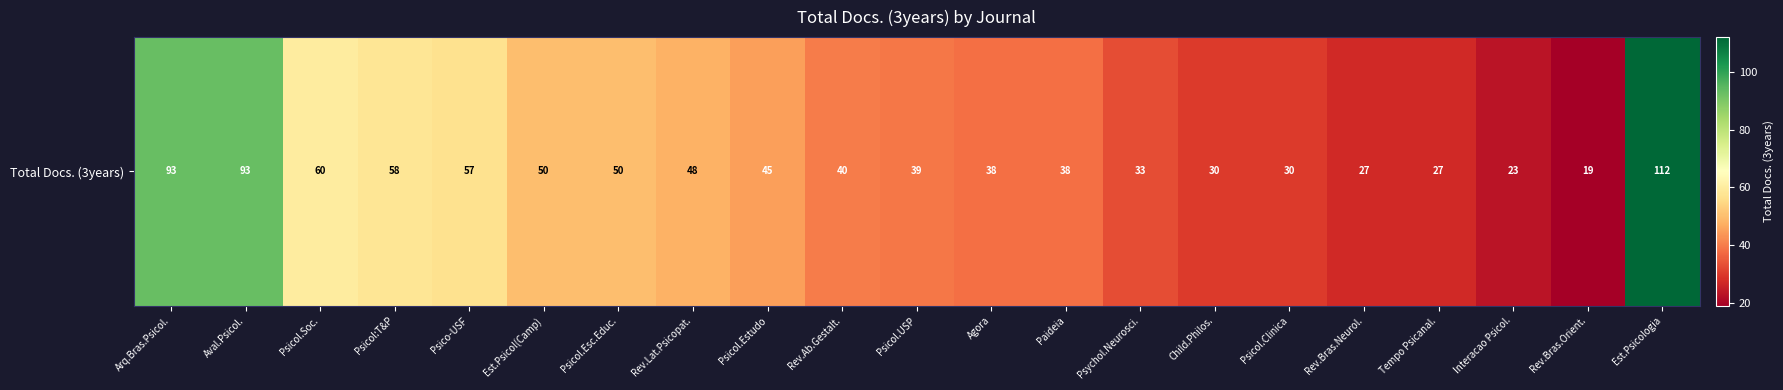

Reading left to right, what are all the values shown in this chart?

Arq.Bras.Psicol.=93	Aval.Psicol.=93	Psicol.Soc.=60	Psicol:T&P=58	Psico-USF=57	Est.Psicol(Camp)=50	Psicol.Esc.Educ.=50	Rev.Lat.Psicopat.=48	Psicol.Estudo=45	Rev.Ab.Gestalt.=40	Psicol.USP=39	Agora=38	Paideia=38	Psychol.Neurosci.=33	Child.Philos.=30	Psicol.Clinica=30	Rev.Bras.Neurol.=27	Tempo Psicanal.=27	Interacao Psicol.=23	Rev.Bras.Orient.=19	Est.Psicologia=112